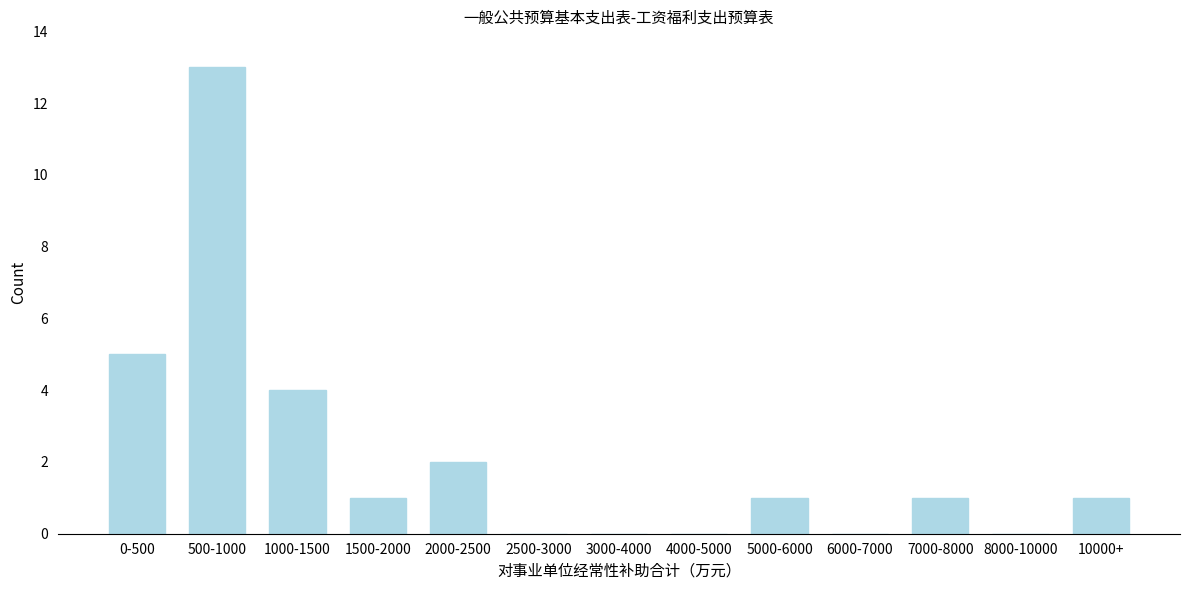

What is the change in value from 4000-5000 to 7000-8000?

+1